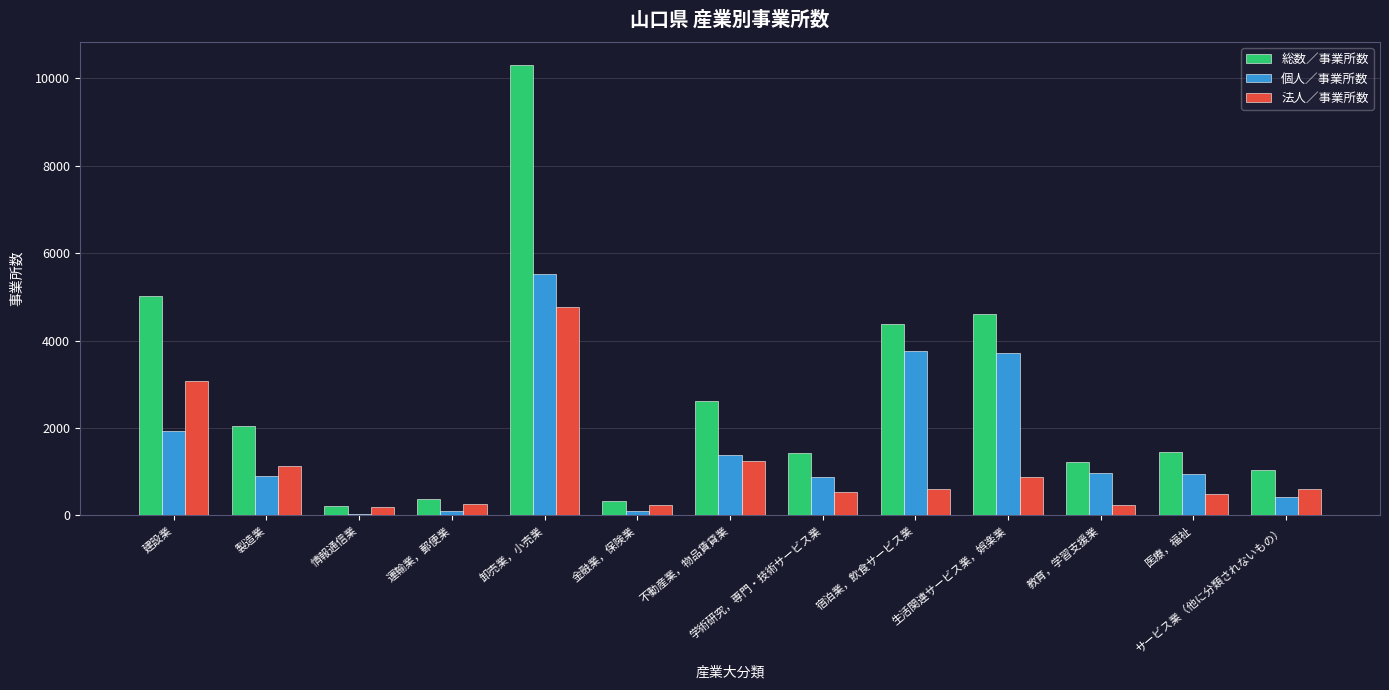

The value of 総数／事業所数 at 不動産業，物品賃貸業 is 1444. True or false?

False